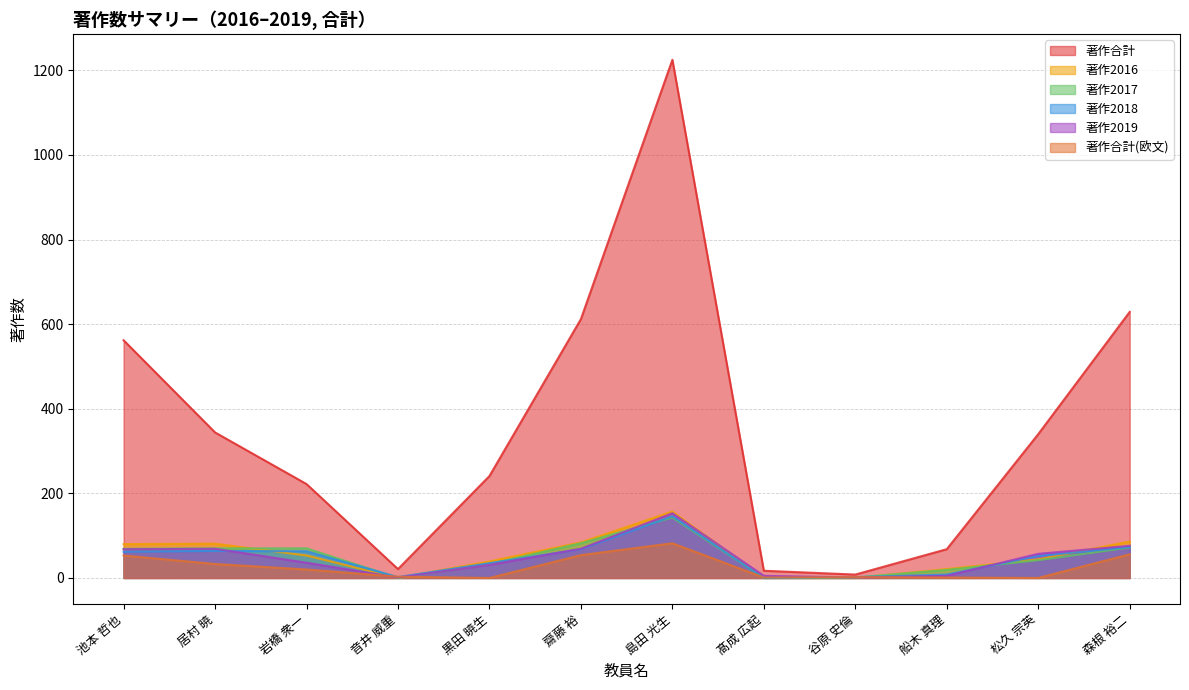

Rank the series at 船木 真理 from highest to lowest value.

著作合計, 著作2016, 著作2017, 著作2018, 著作2019, 著作合計(欧文)